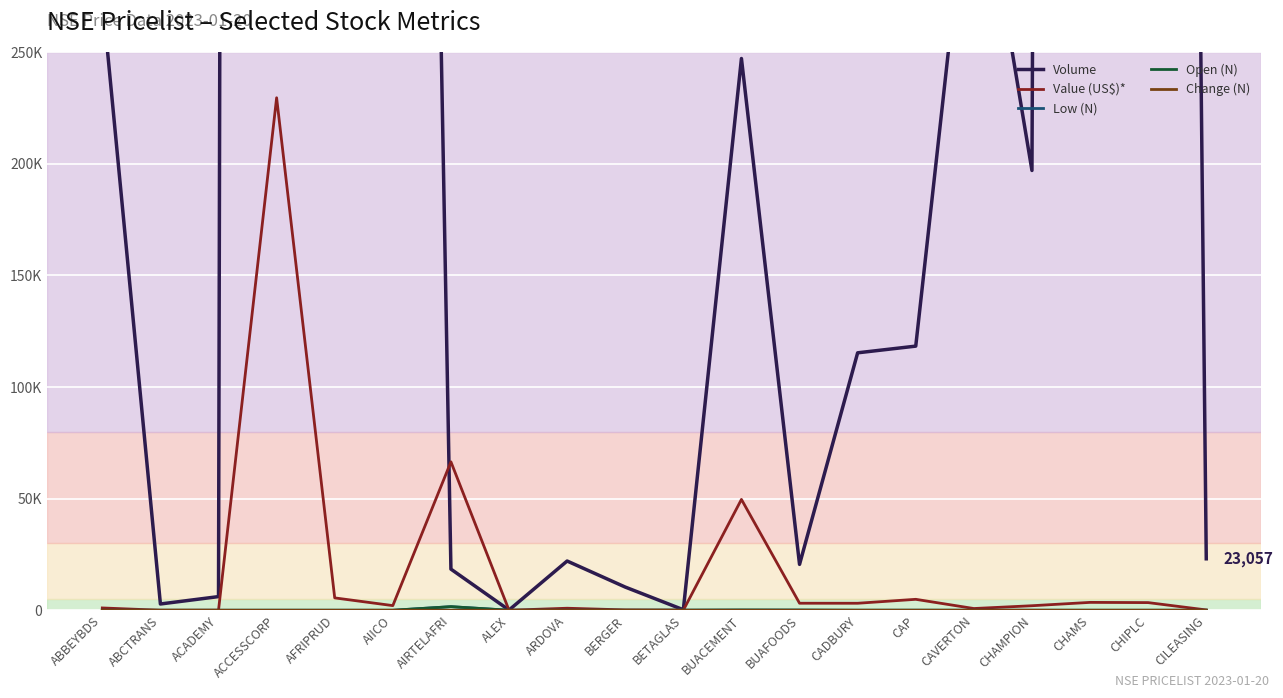

Which has a higher value, AFRIPRUD or AIICO?

AIICO